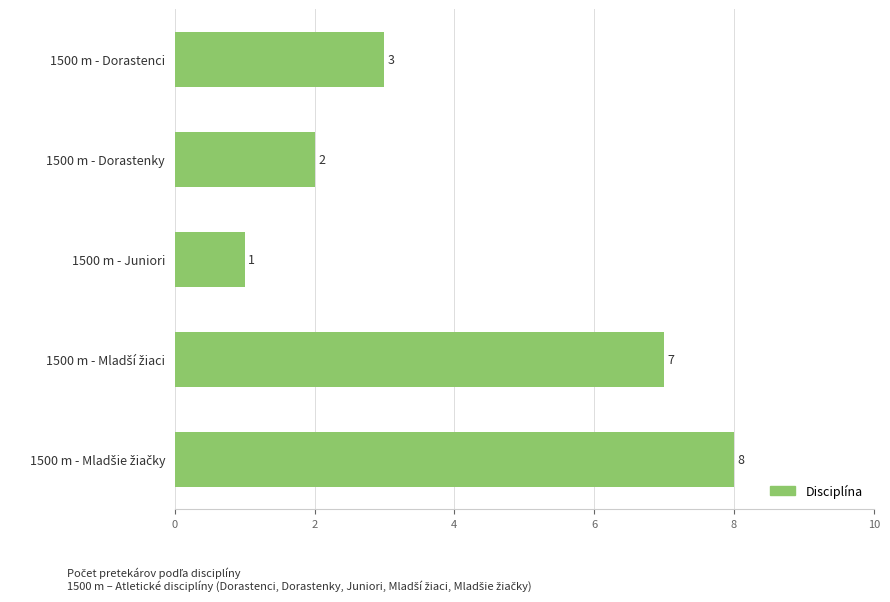

What is the approximate value at 1500 m - Dorastenci?

3